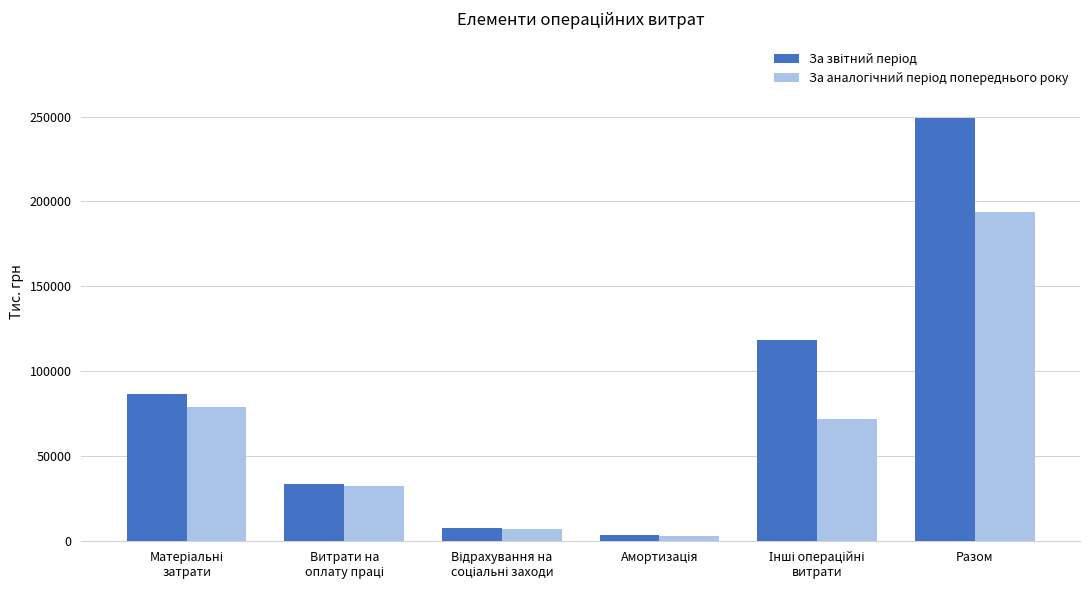

What is the spread (max minus min) of values at Разом?

55717